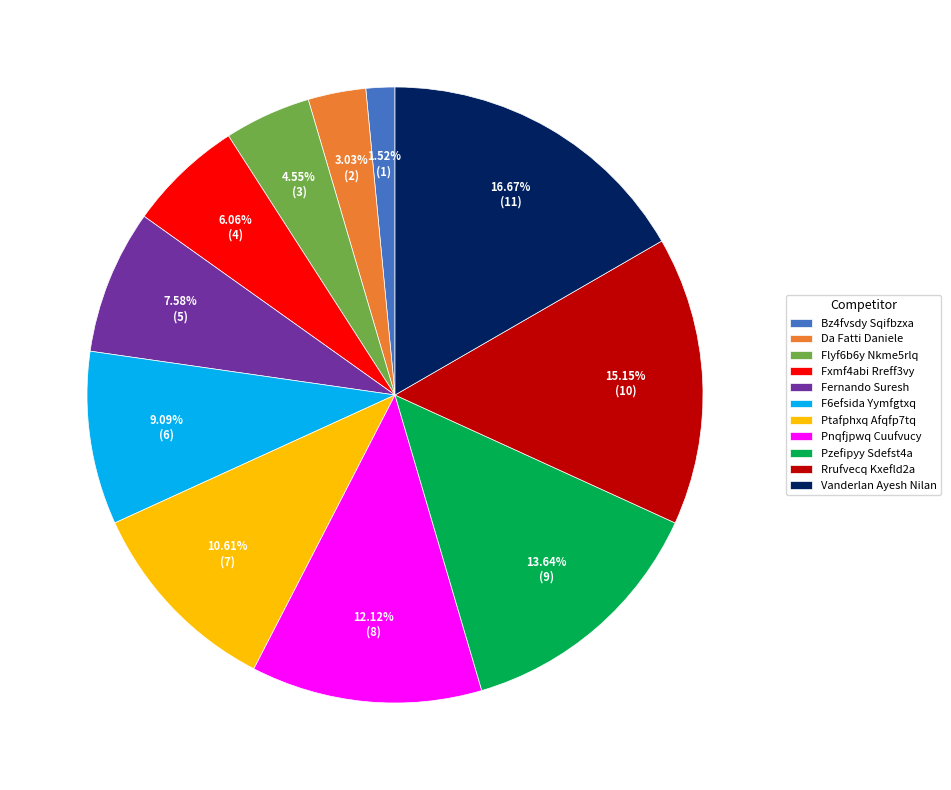

What is the largest slice in the pie chart?

Vanderlan Ayesh Nilan